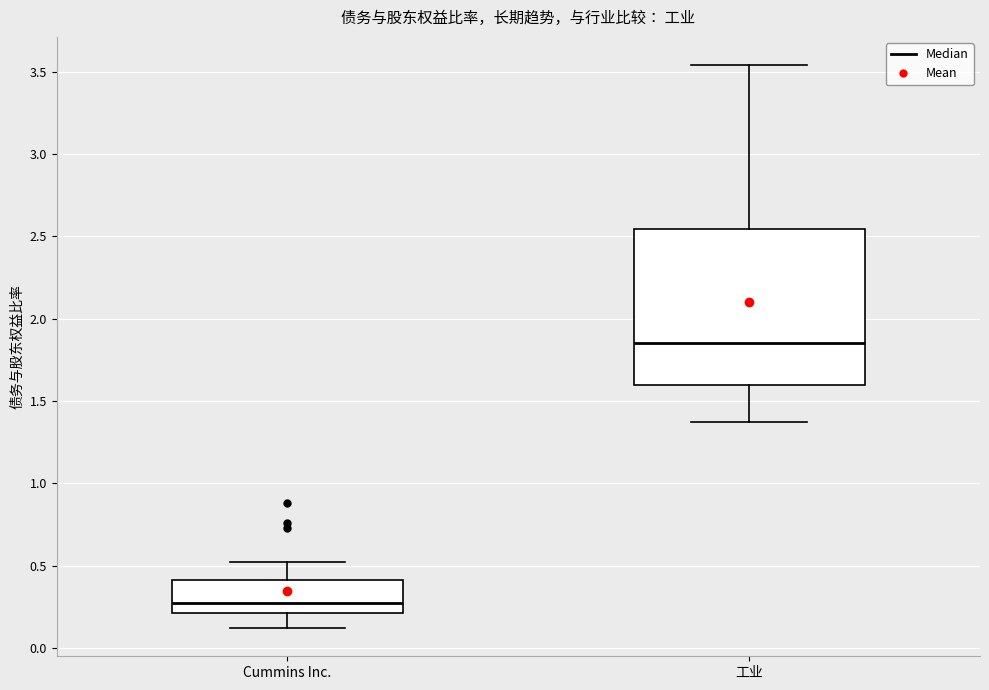

Which box has the lowest median line?

Cummins Inc.